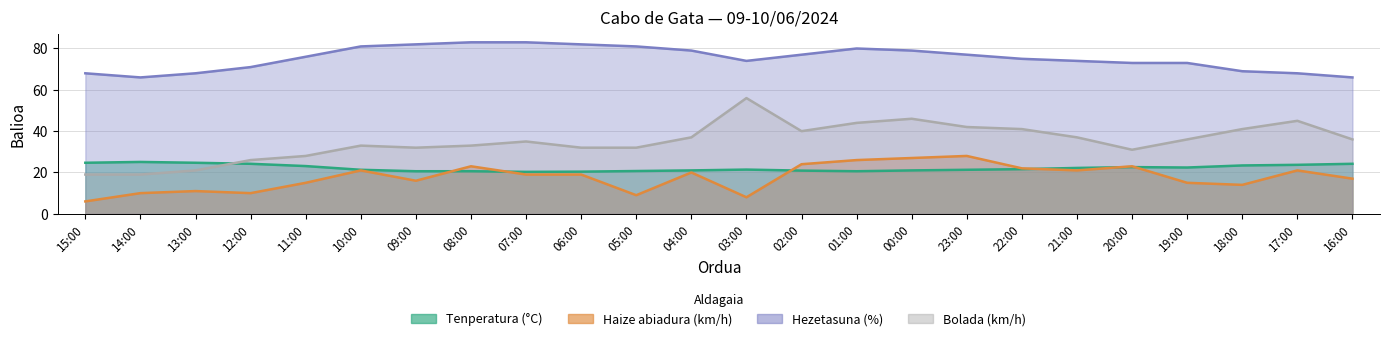

Where do Tenperatura (°C) and Bolada (km/h) first cross each other?

13:00 and 12:00